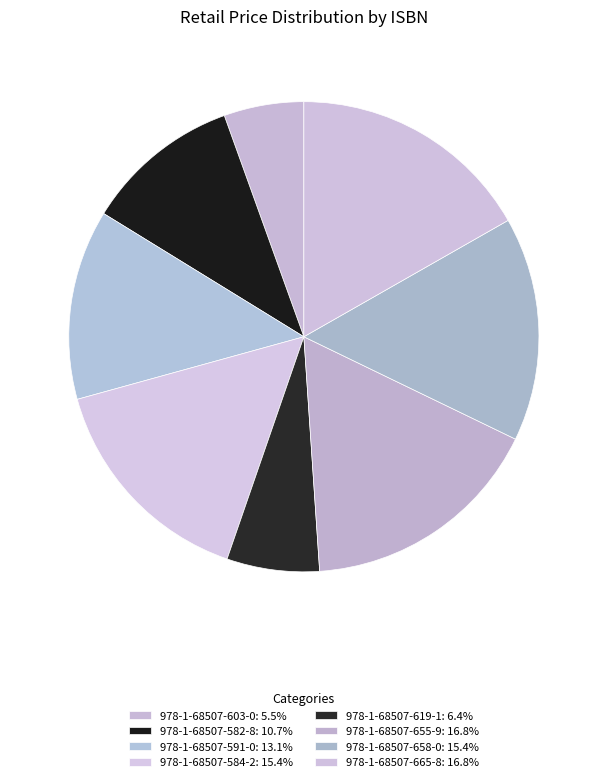

To the nearest percent, what portion does 978-1-68507-655-9 represent?

17%